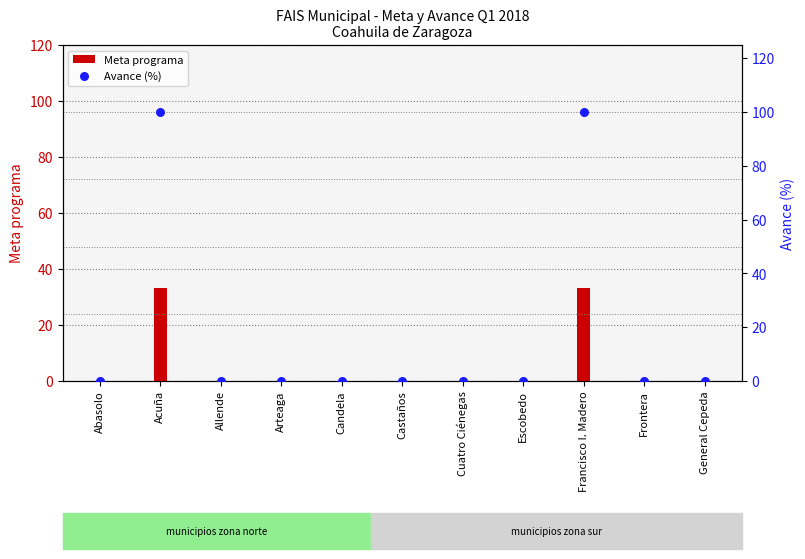

What are all the series names shown in the legend?

Meta programa, Avance (%)